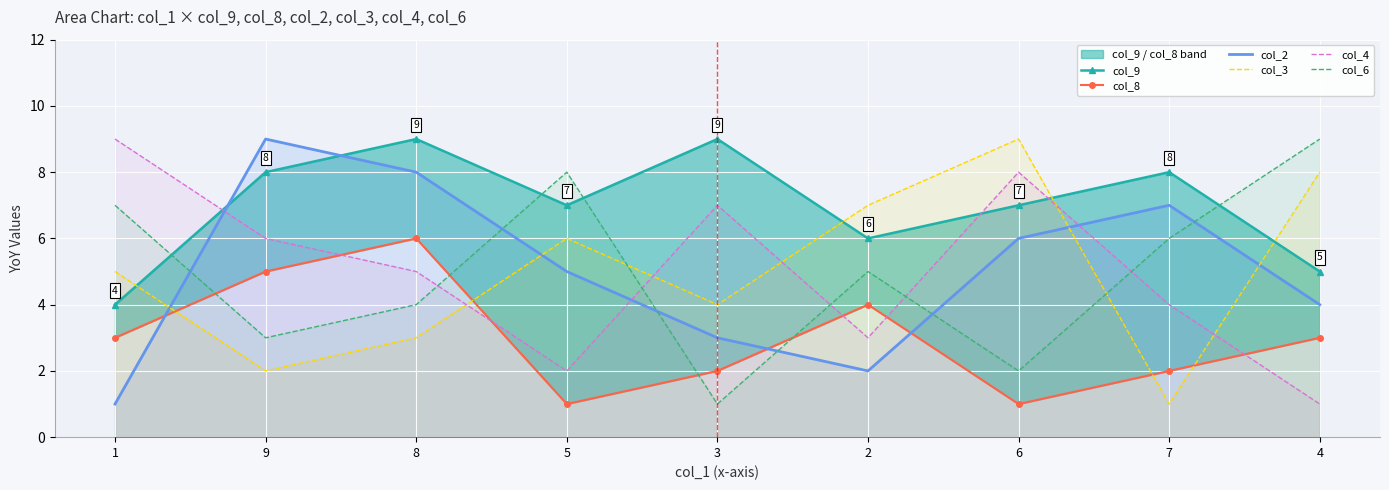

At 5, list the series in order from smallest to largest.

col_8, col_4, col_2, col_3, col_9, col_6